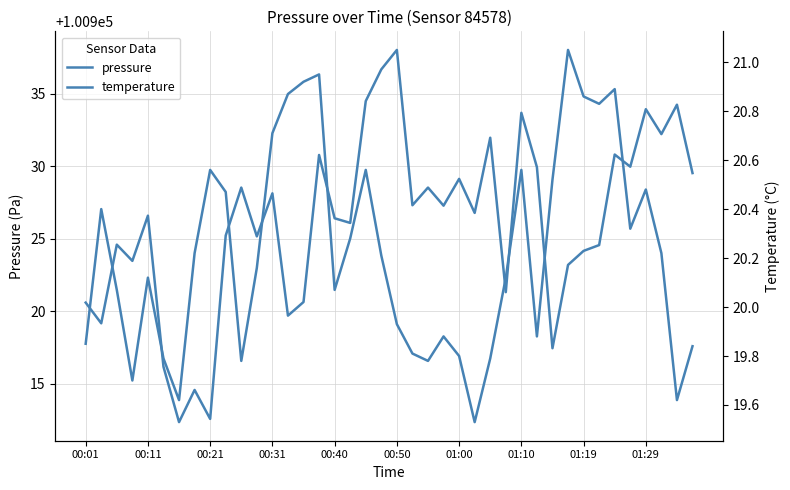

What is the difference between the pressure values at 24 and 21?

1.8